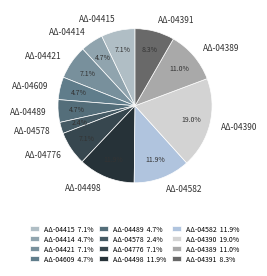

Is ΑΔ-04390 the majority of the pie?

No